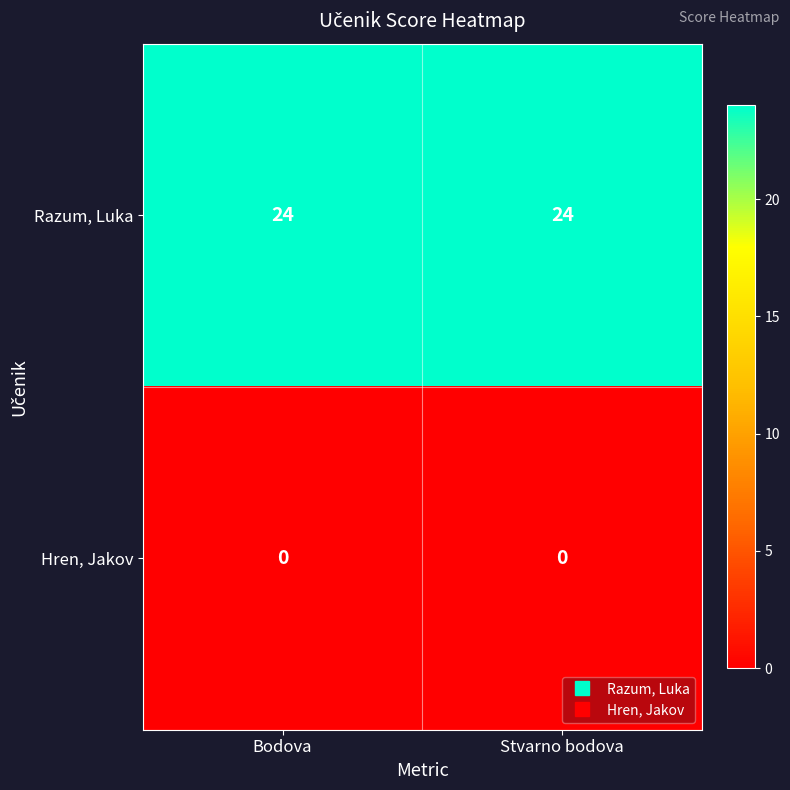

Rank the series by their average value, from lowest to highest.

Hren, Jakov, Razum, Luka